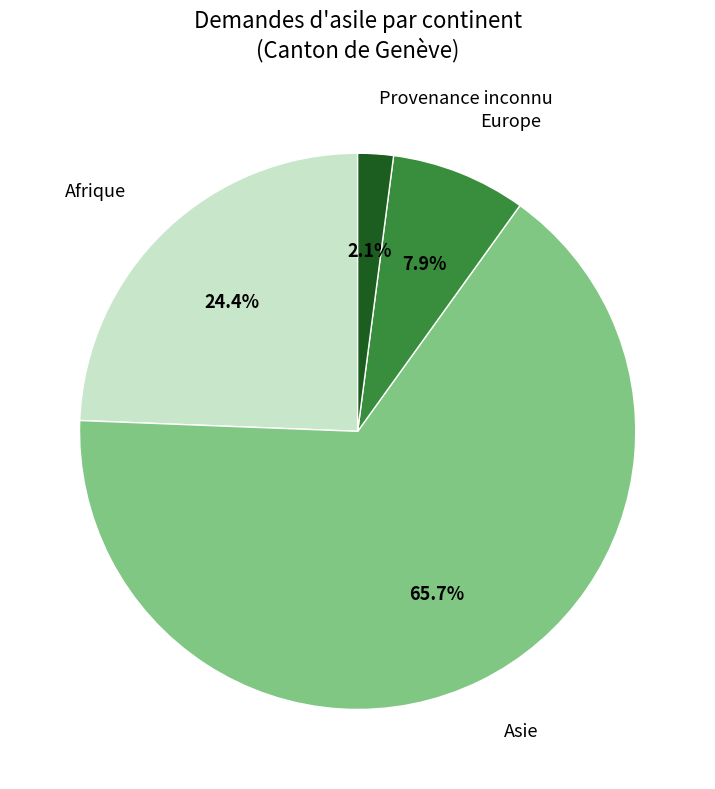

Is there a majority slice in this chart?

Yes